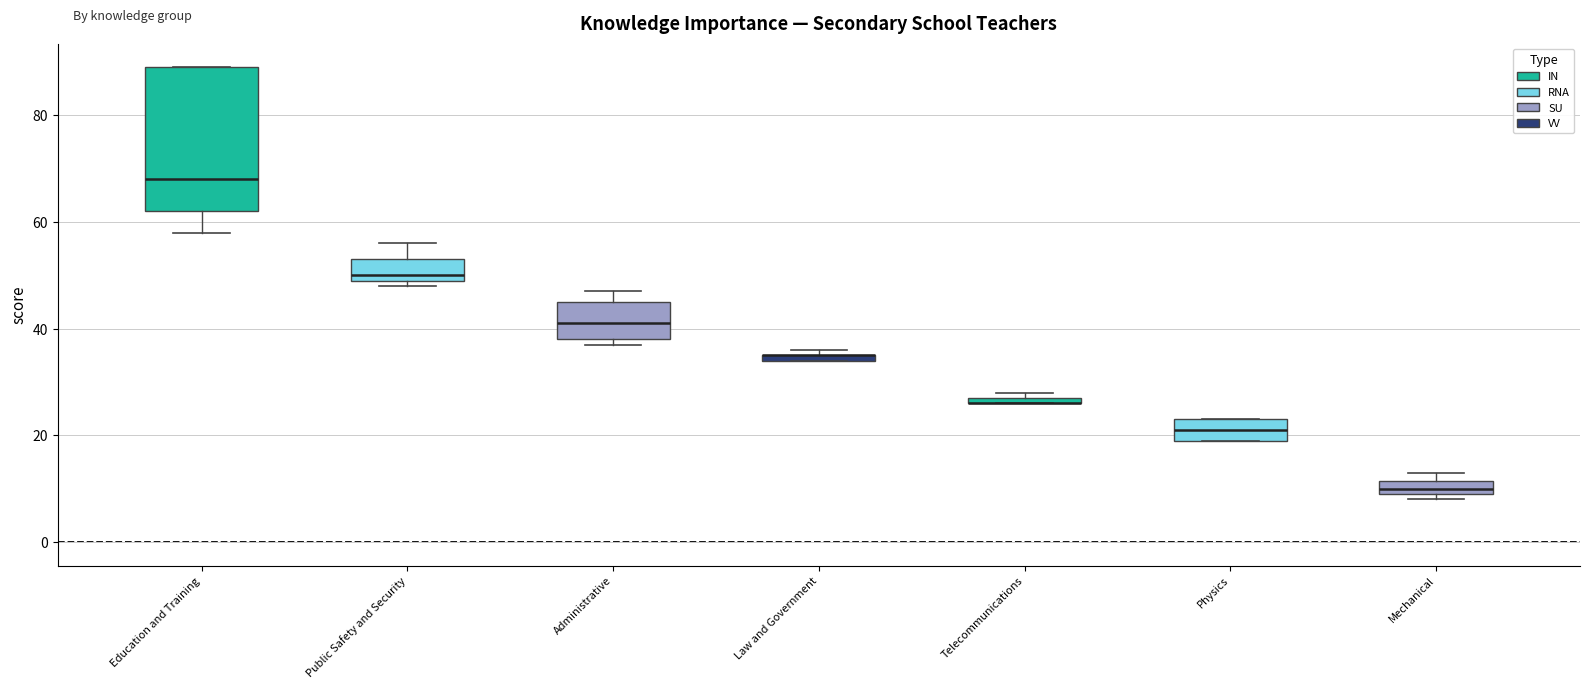

Where is the upper edge of the box for Law and Government on the y-axis? The values are not printed on the chart, so give them approximately, as read against the axis.

36